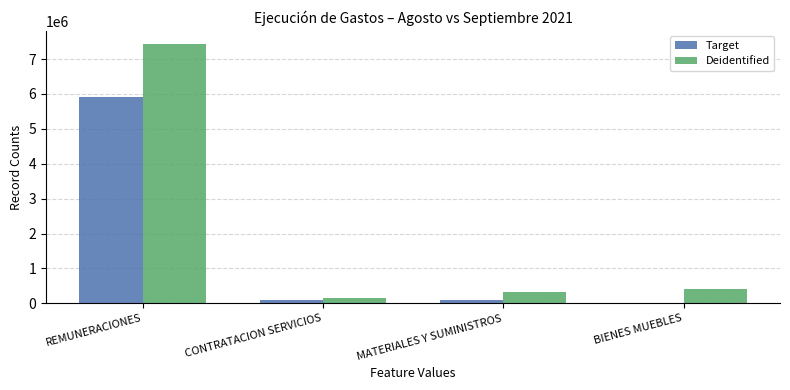

Which label corresponds to the largest value in the chart?

REMUNERACIONES